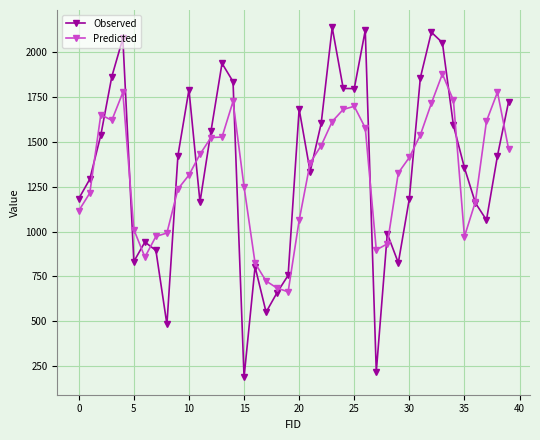

What is the highest value of the Predicted series?

1880.2